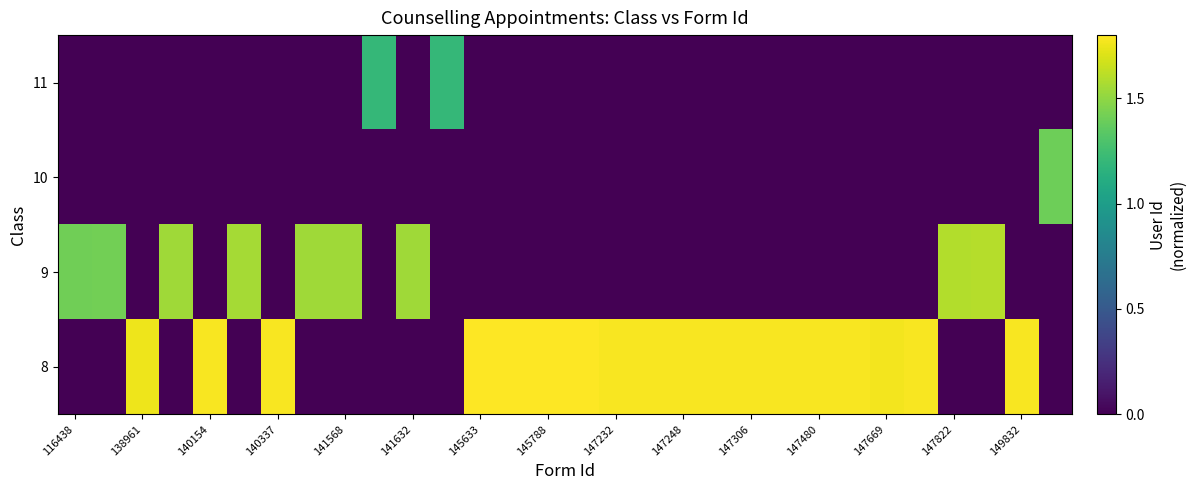

At which category does the chart reach its peak across all series?

15